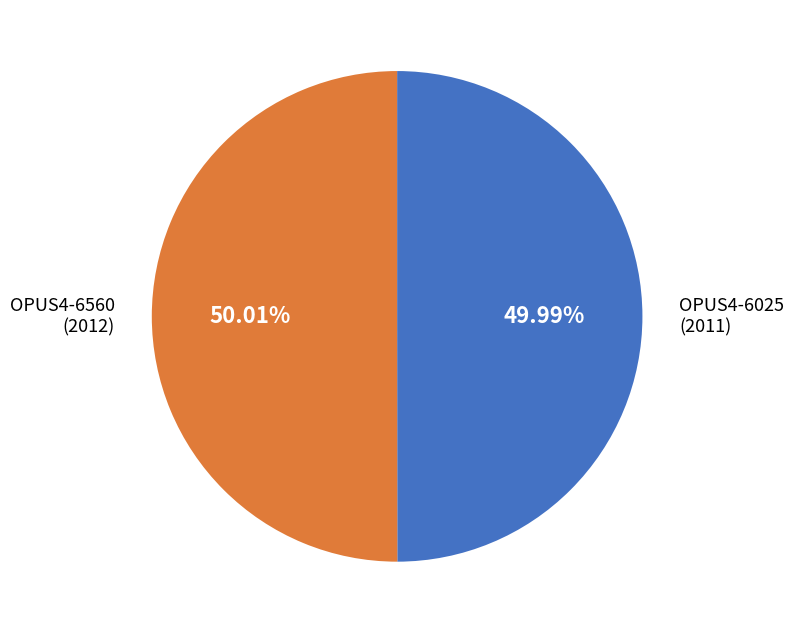

Is there any slice that represents more than half of the pie?

Yes